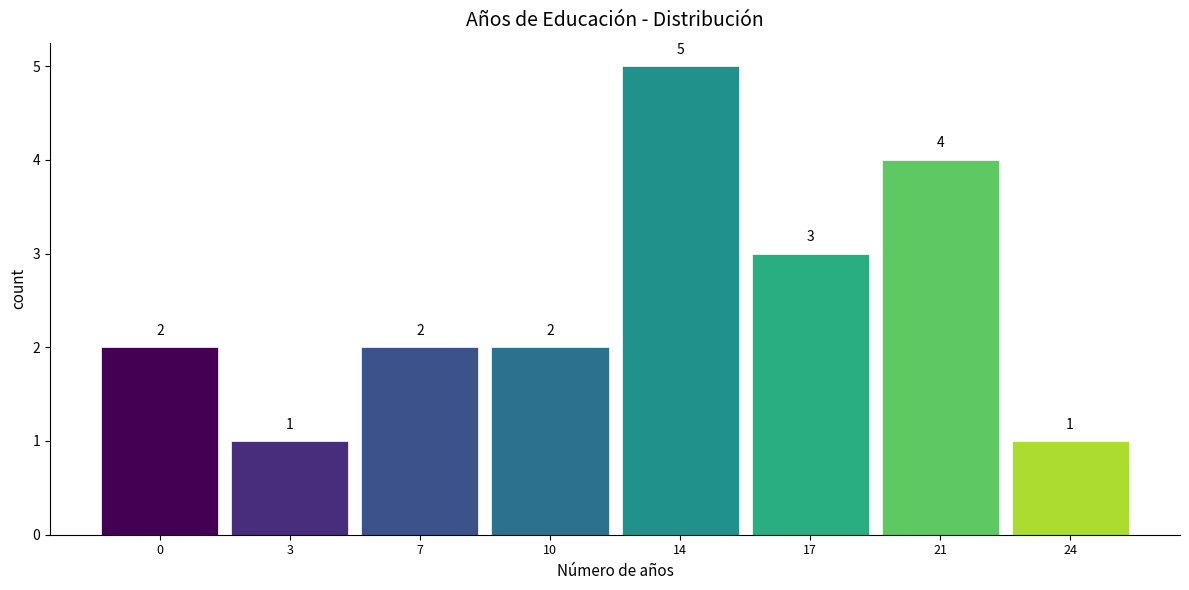

Reading right to left, transcribe all the data shown in this chart.

24=1	21=4	17=3	14=5	10=2	7=2	3=1	0=2